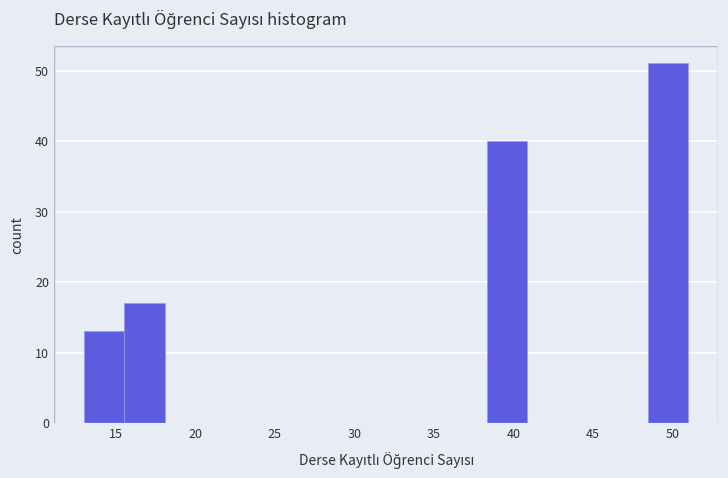

What is the height of the bar covering 48.5 to 51.0 on the x-axis? Neither the bar edges nor the heights are printed on the chart, so give them approximately, as read against the axes.

51